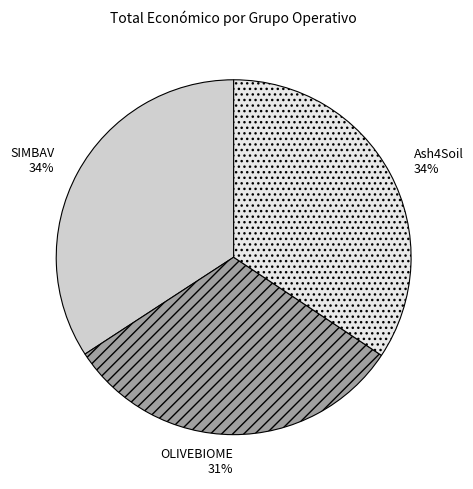

What is the ratio of the value at Ash4Soil to the value at OLIVEBIOME?

1.1